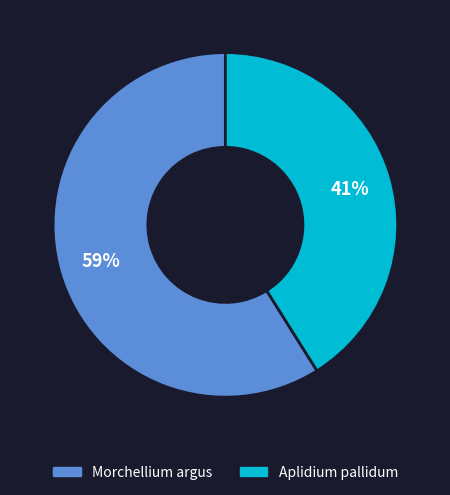

Rank the categories by value from highest to lowest.

Morchellium argus, Aplidium pallidum